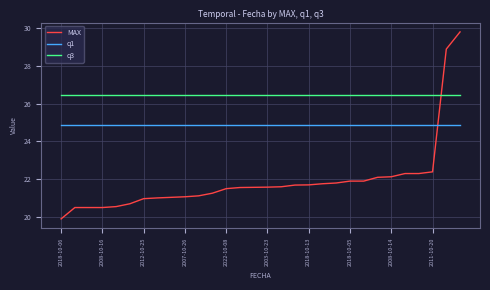

Which series has the largest total across all categories?

q3